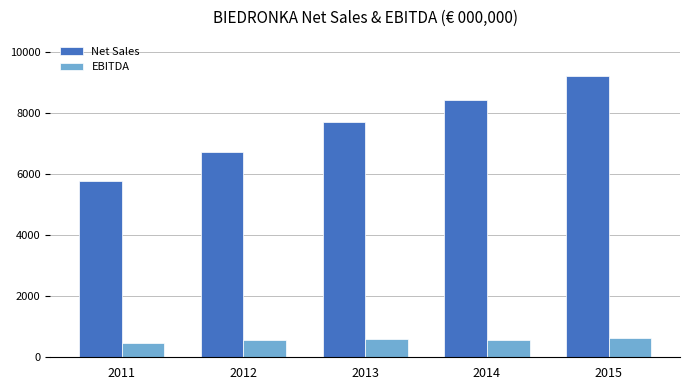

What is the highest value of the EBITDA series?

641